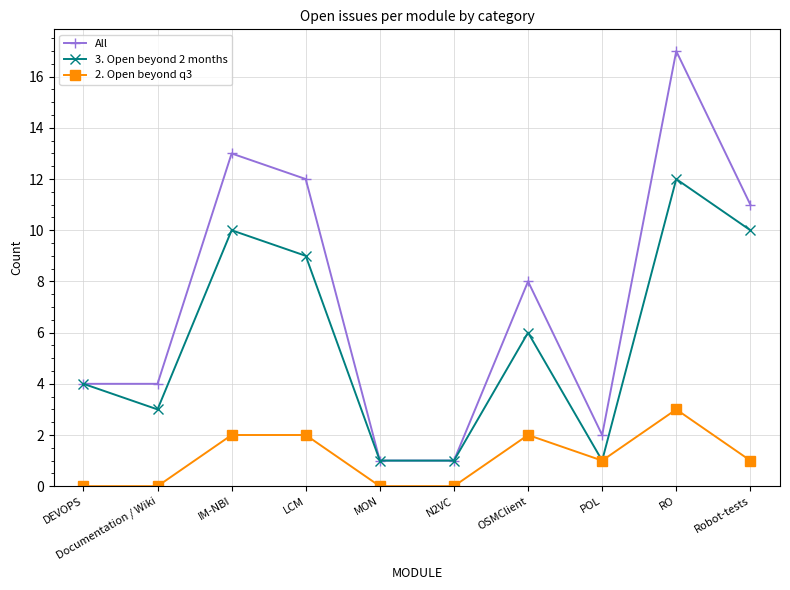

What is the difference between the second highest and minimum values in the All series?

12